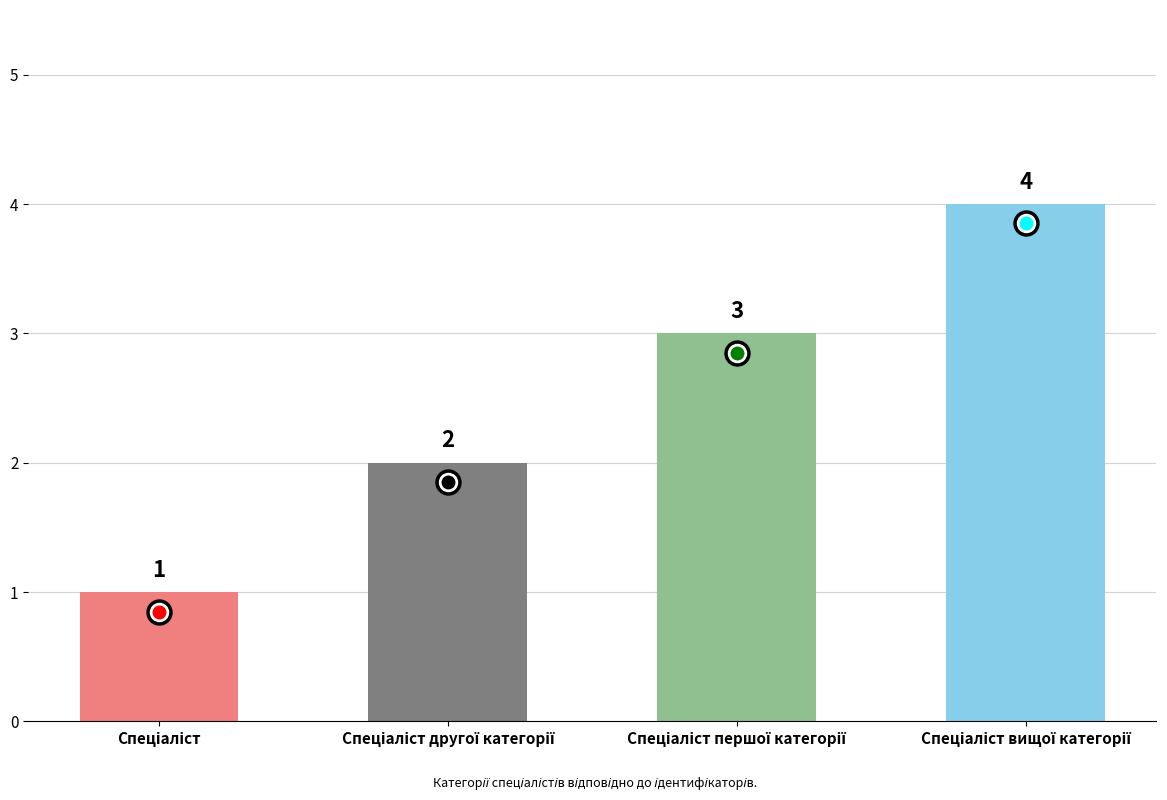

What is the sum of all values?

10